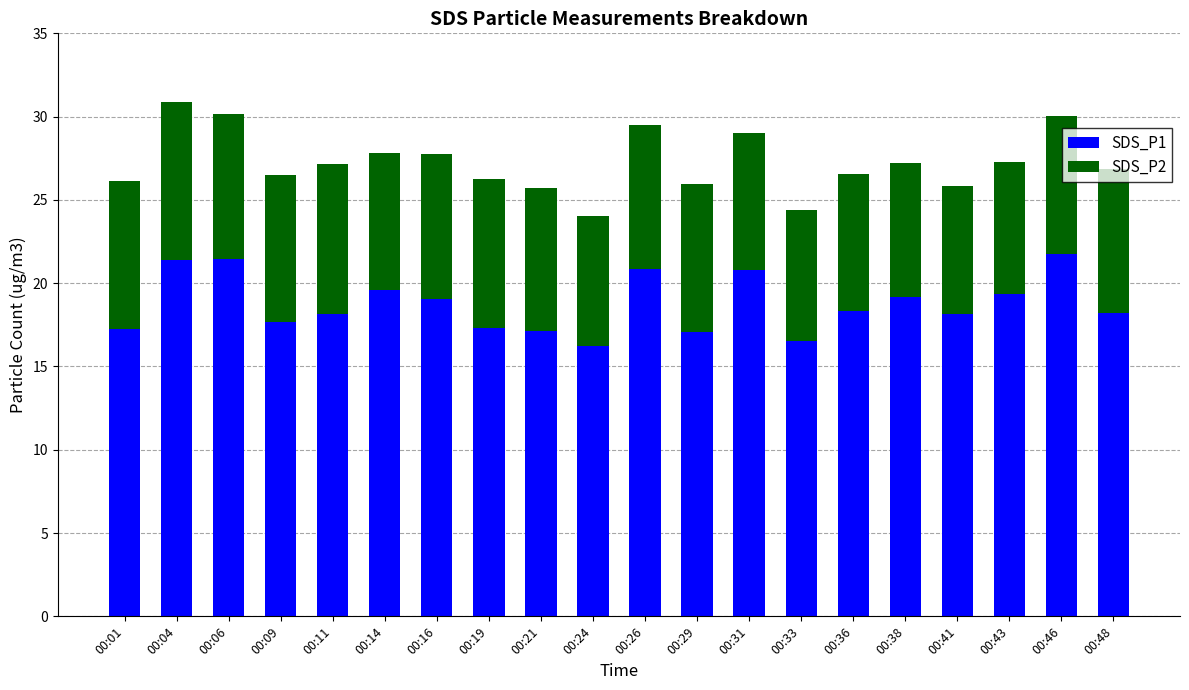

What is the difference between the SDS_P1 values at 00:06 and 00:38?

2.3